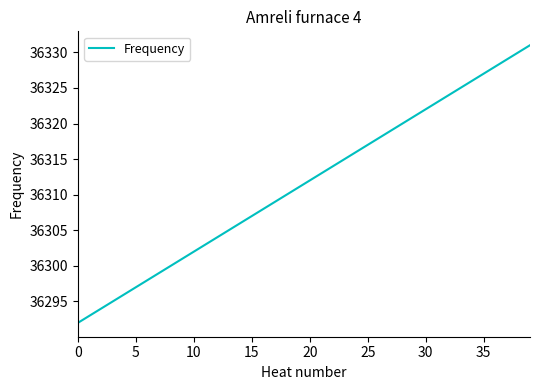

What is the average value?

36312